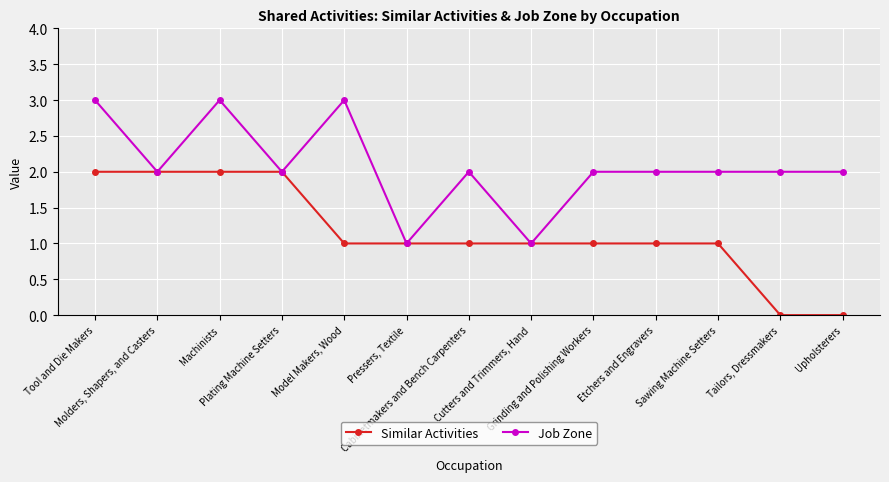

Which series has the largest total across all categories?

Job Zone